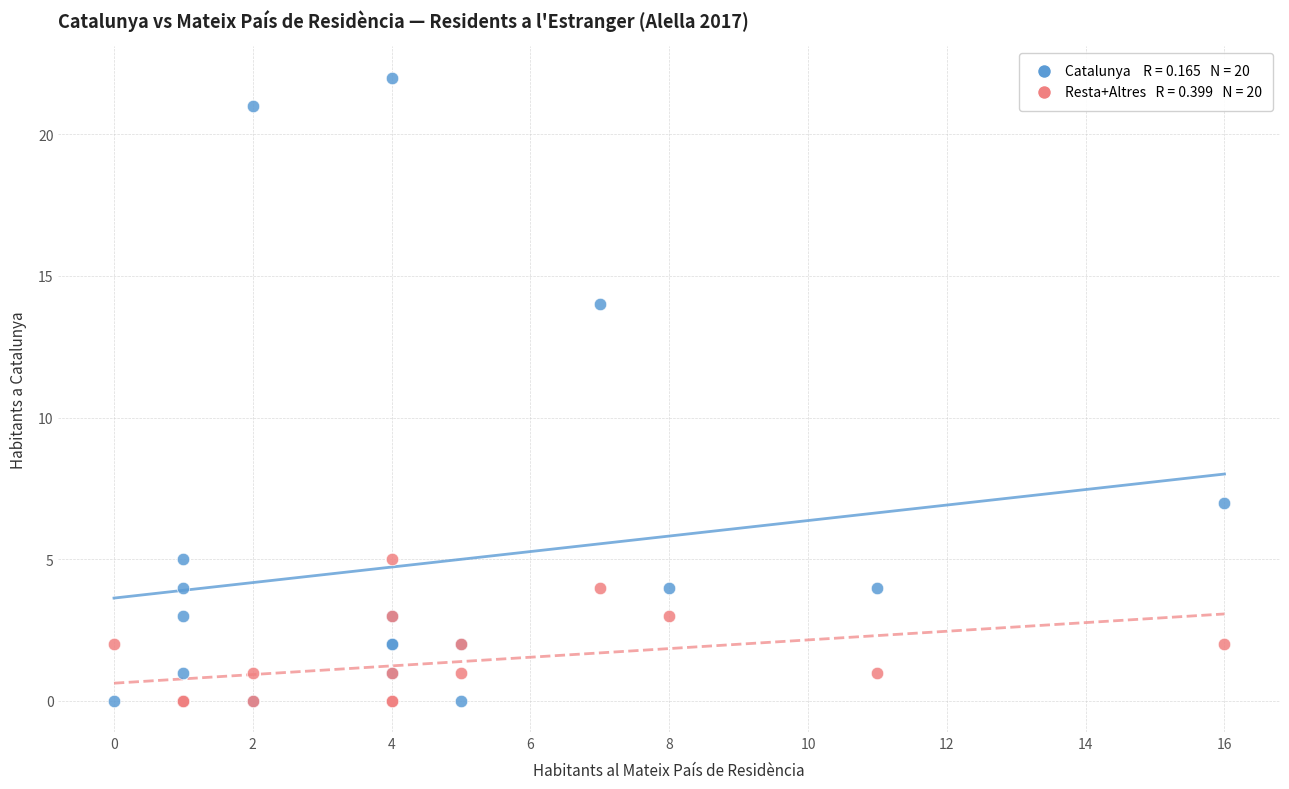

Across all series, what Y value is closest to 11?

14